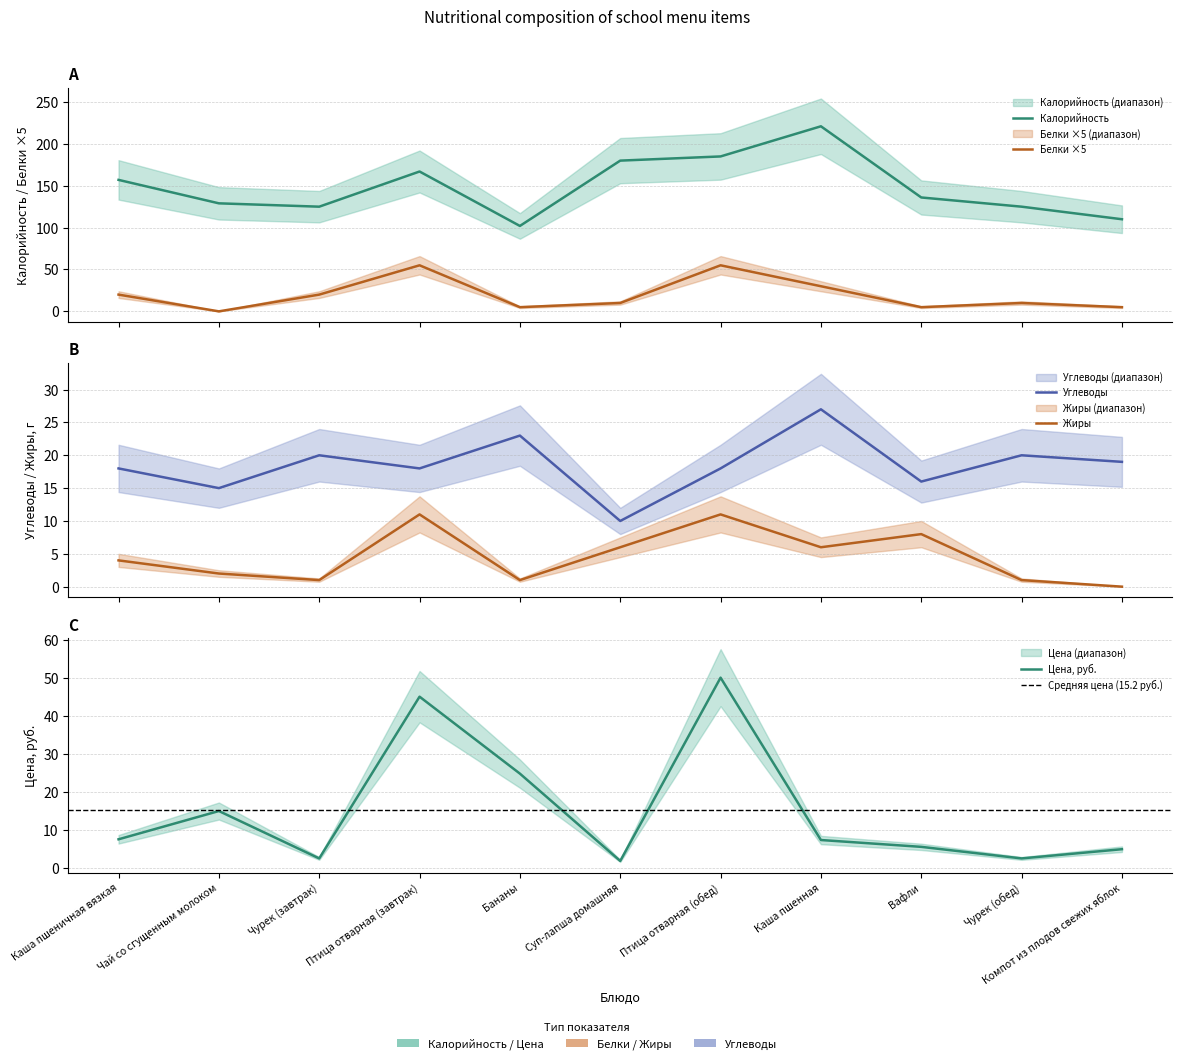

At which label does Калорийность first exceed 136?

Каша пшеничная вязкая